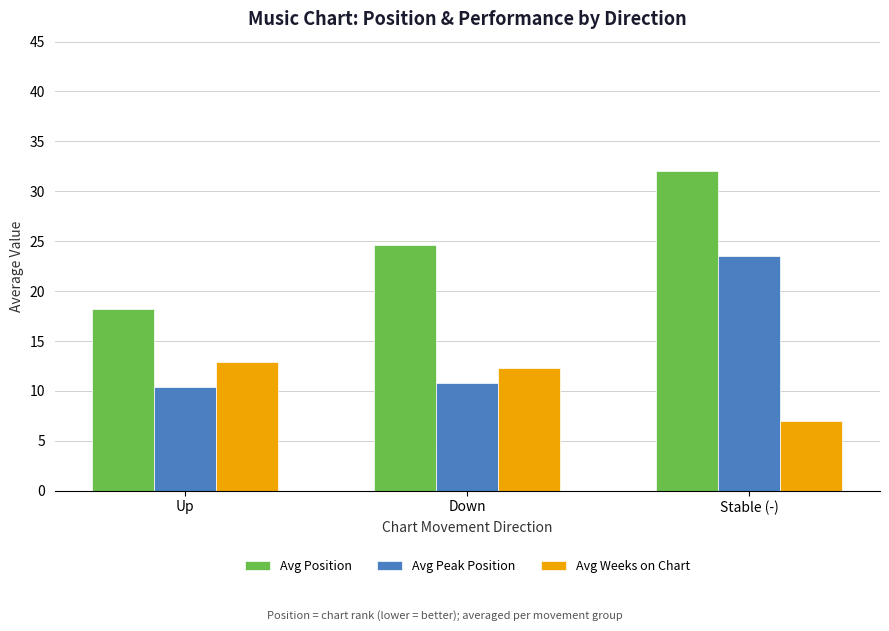

List the series in order of their peak value, highest first.

Avg Position, Avg Peak Position, Avg Weeks on Chart